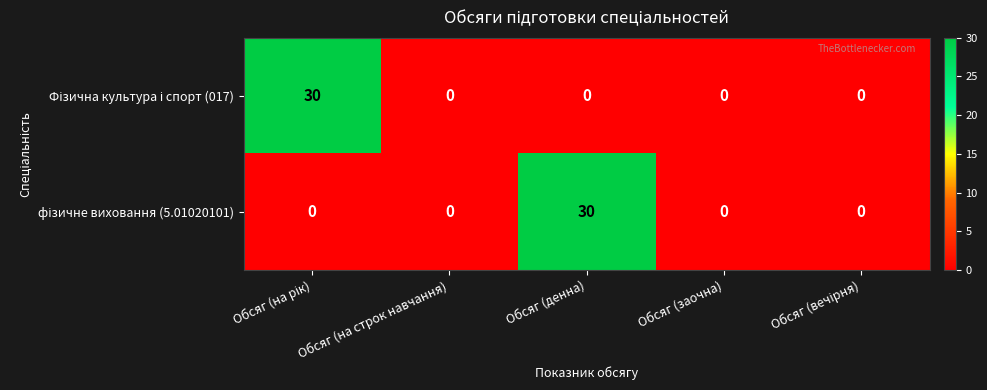

What is the total value across all series at Обсяг (денна)?

30